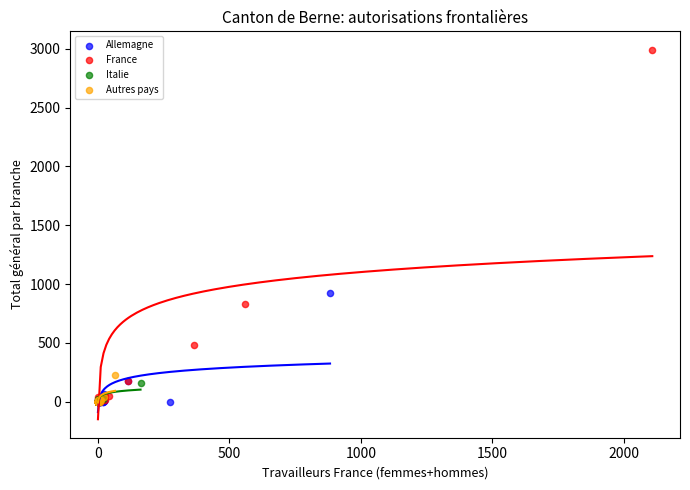

Which series has the largest Y range (max minus min)?

France